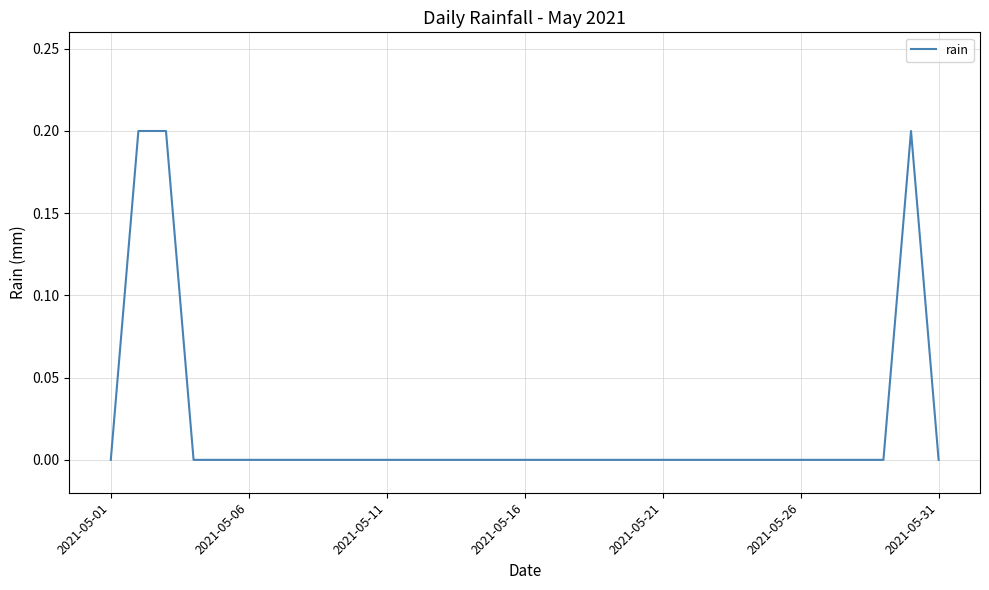

How many categories are shown in the chart?

31